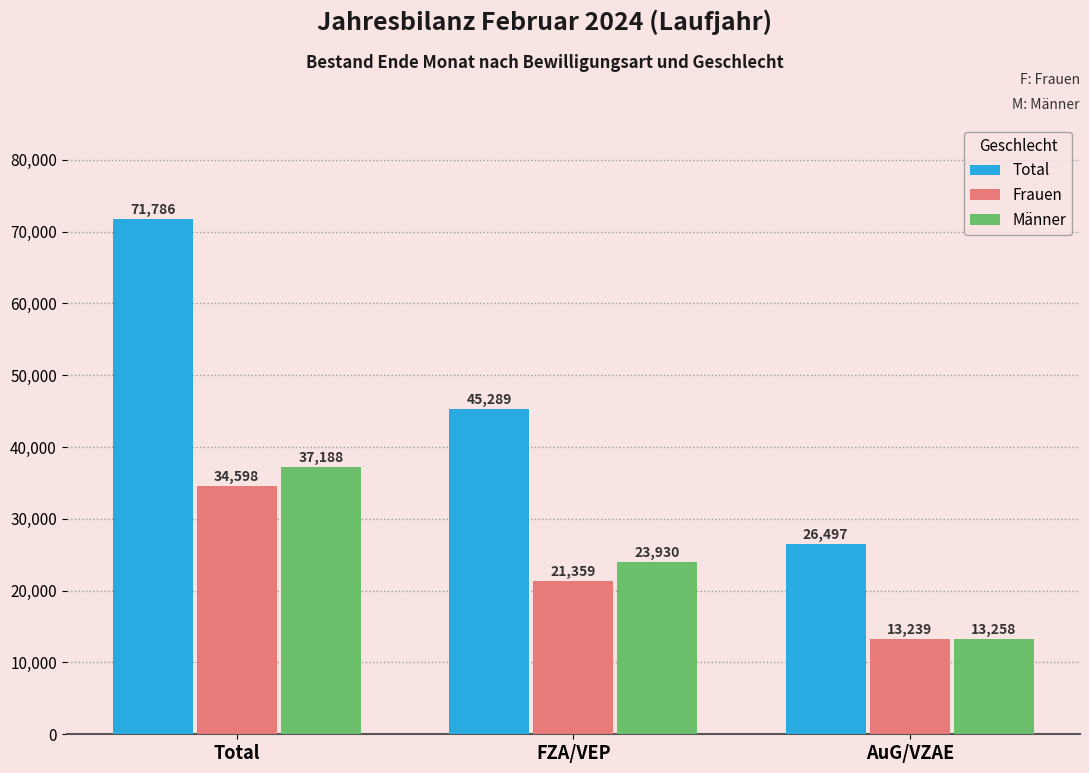

What is the label of the 2nd bar from the right?

FZA/VEP